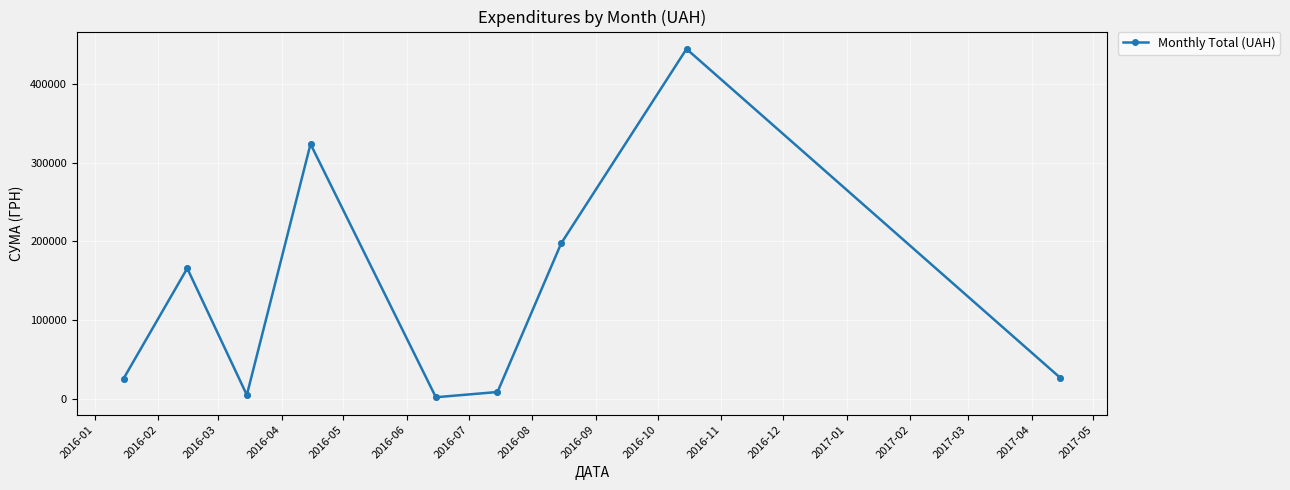

How many interior local valleys (lower than both neighbors) does the data have?

2